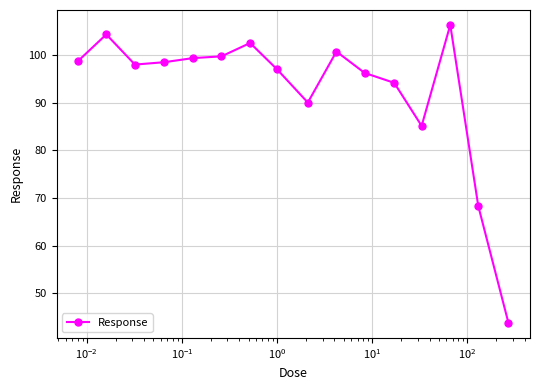

How many lines are shown in the chart?

1